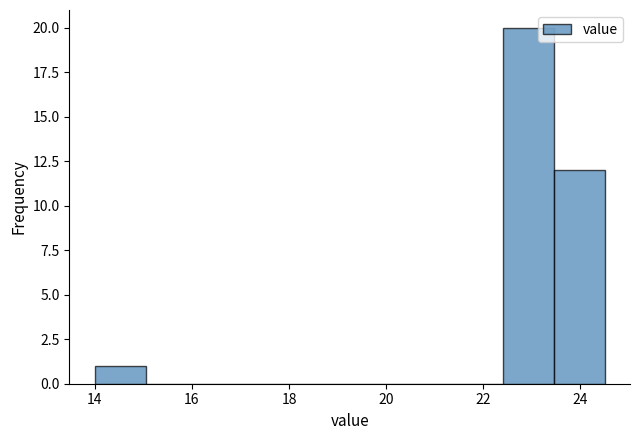

Which range on the x-axis has the tallest bar?

22.40 to 23.45